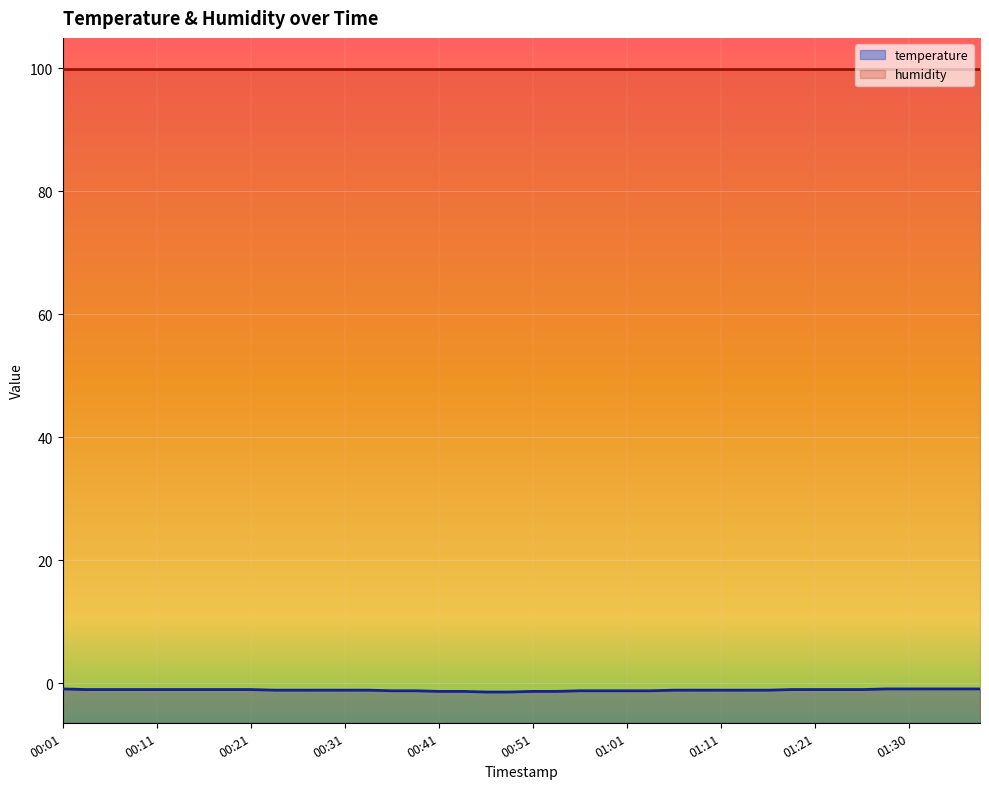

What is the sum of the values at 00:53 and 00:46?

-2.7